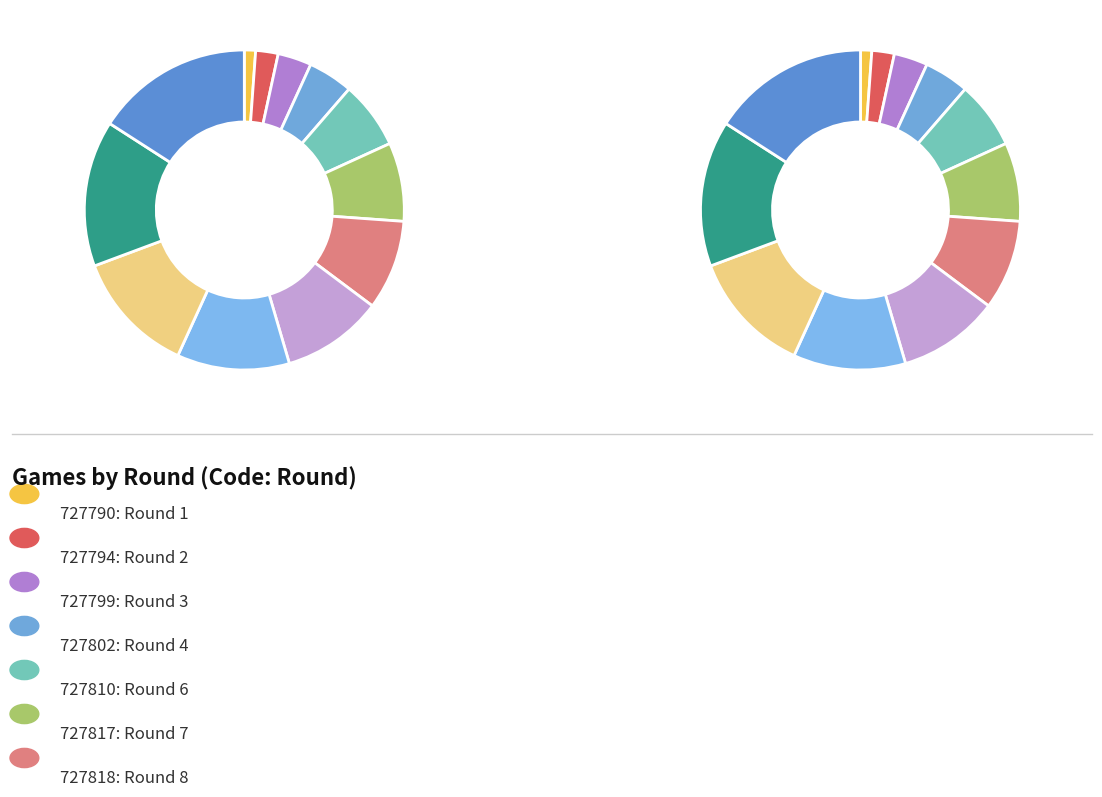

To the nearest percent, what portion does 727799 represent?

3%